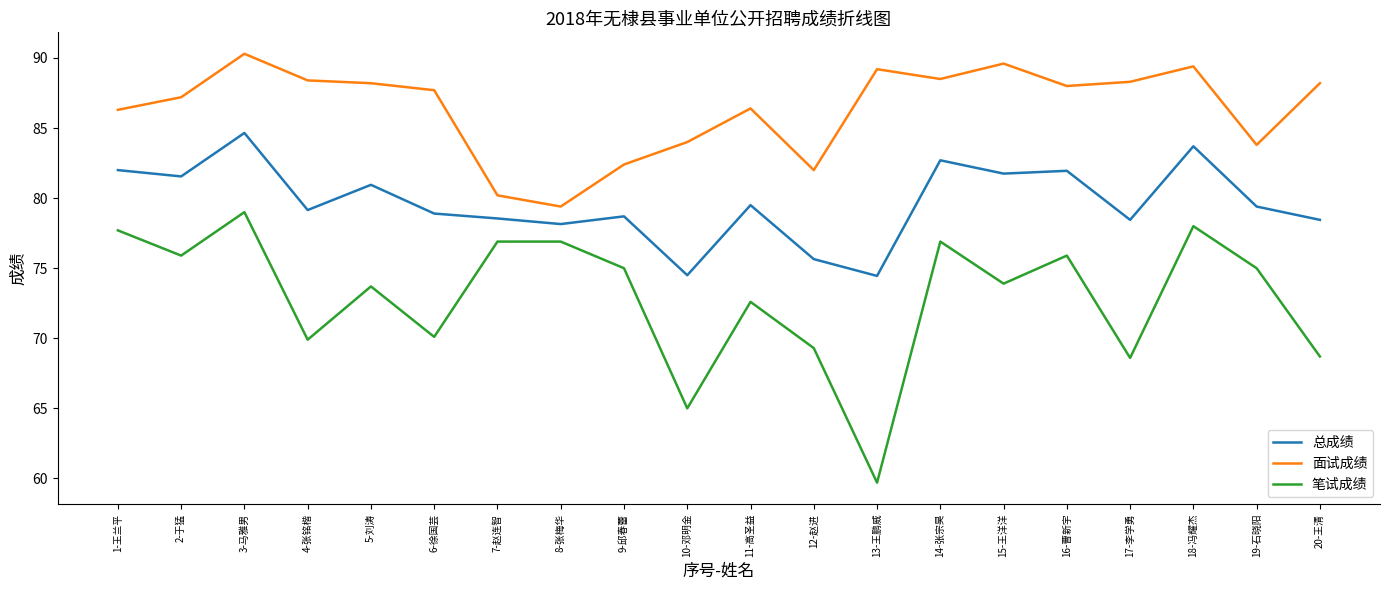

What are all the series names shown in the legend?

总成绩, 面试成绩, 笔试成绩